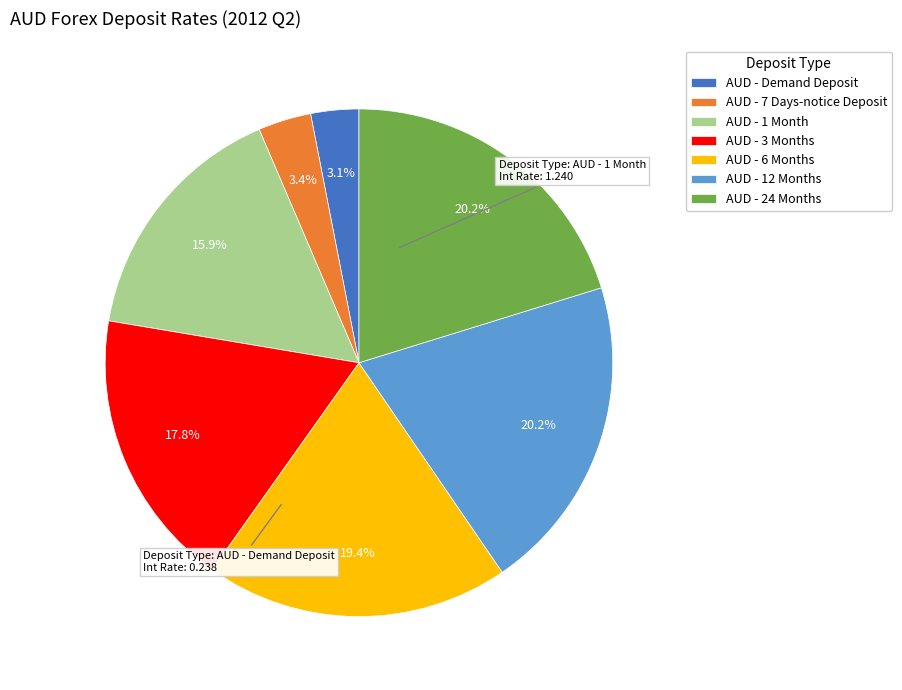

Does any single category account for the majority?

No